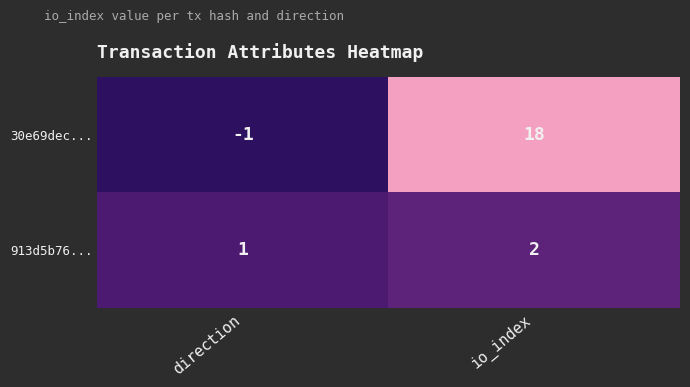

The value of 30e69dec... at direction is -2. True or false?

False